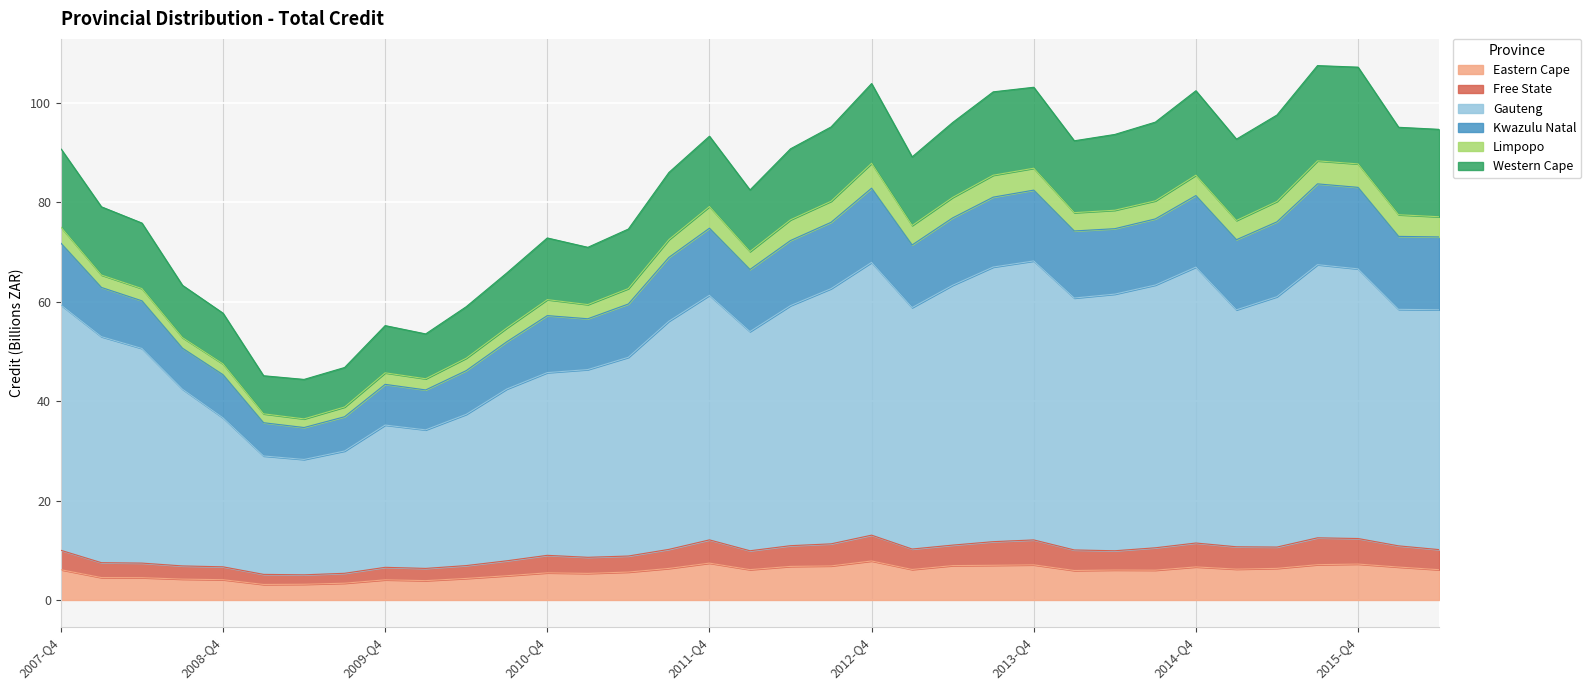

What is the total value across all series at 2014-Q4?

102.4